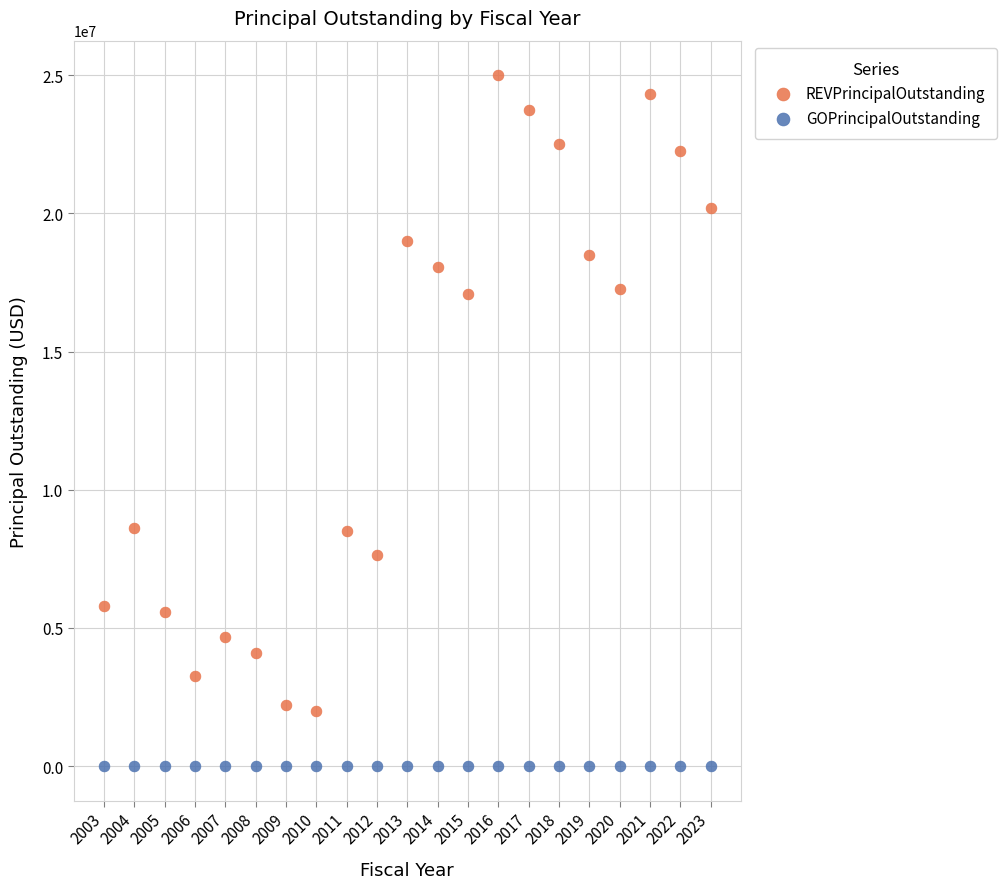

Which series contains the lowest Y value?

GOPrincipalOutstanding